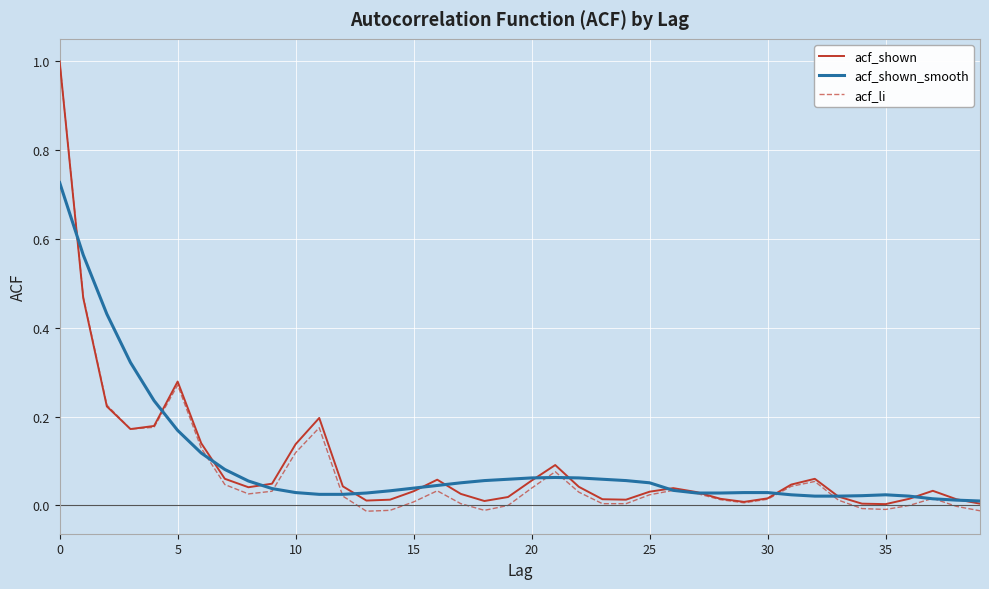

Which series has the widest spread of values?

acf_li